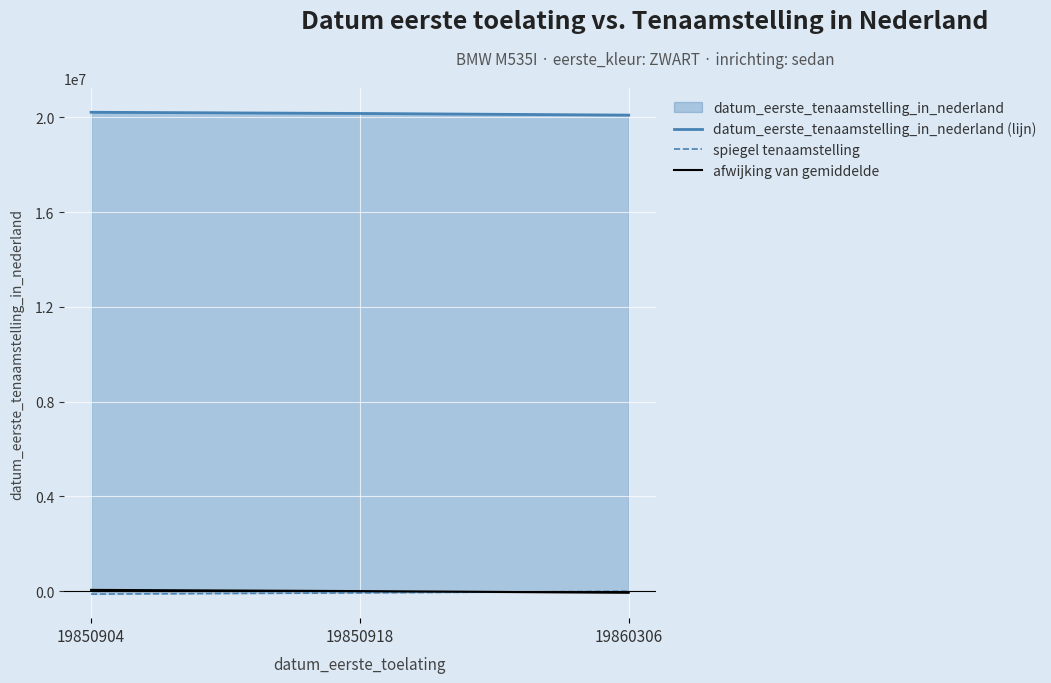

How many lines are shown in the chart?

3